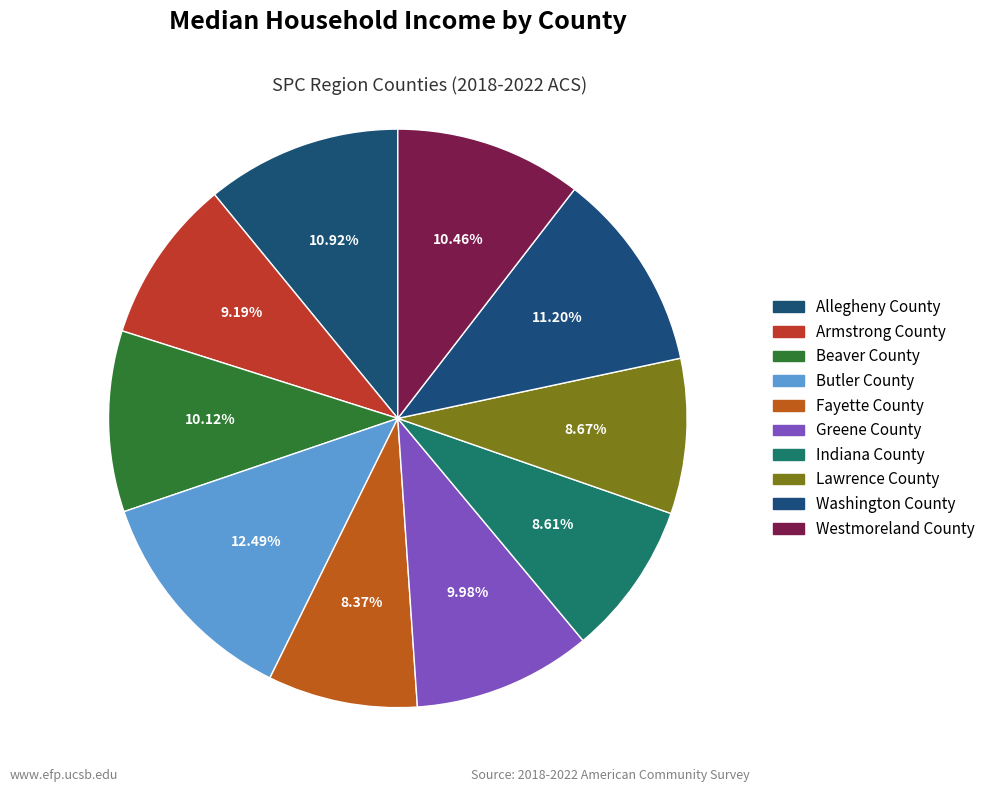

To the nearest percent, what is the difference between the largest and smallest slice percentages?

4%